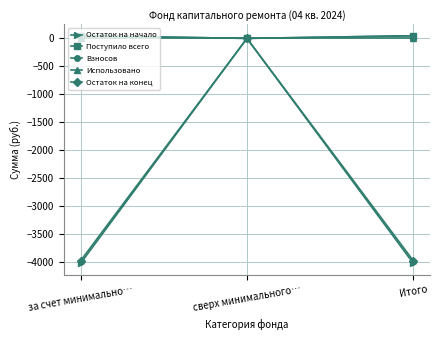

What is the label of the 1st point from the right?

Итого